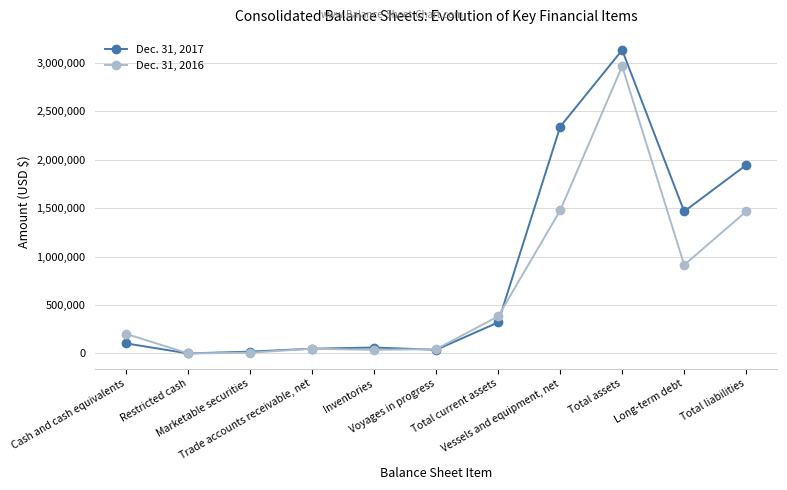

List the series in order of their overall mean, highest first.

Dec. 31, 2017, Dec. 31, 2016